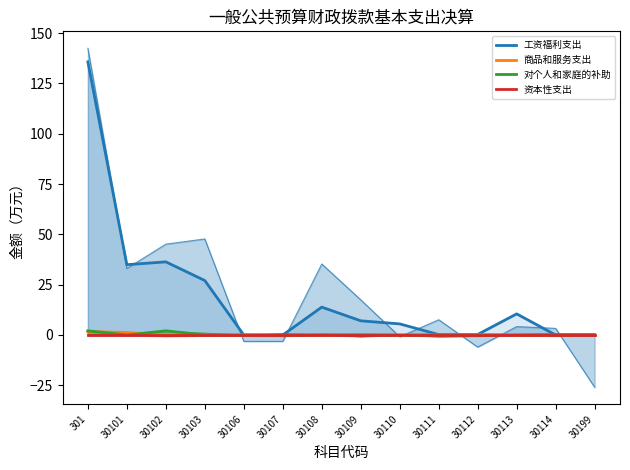

What is the spread (max minus min) of values at 30101?

34.9